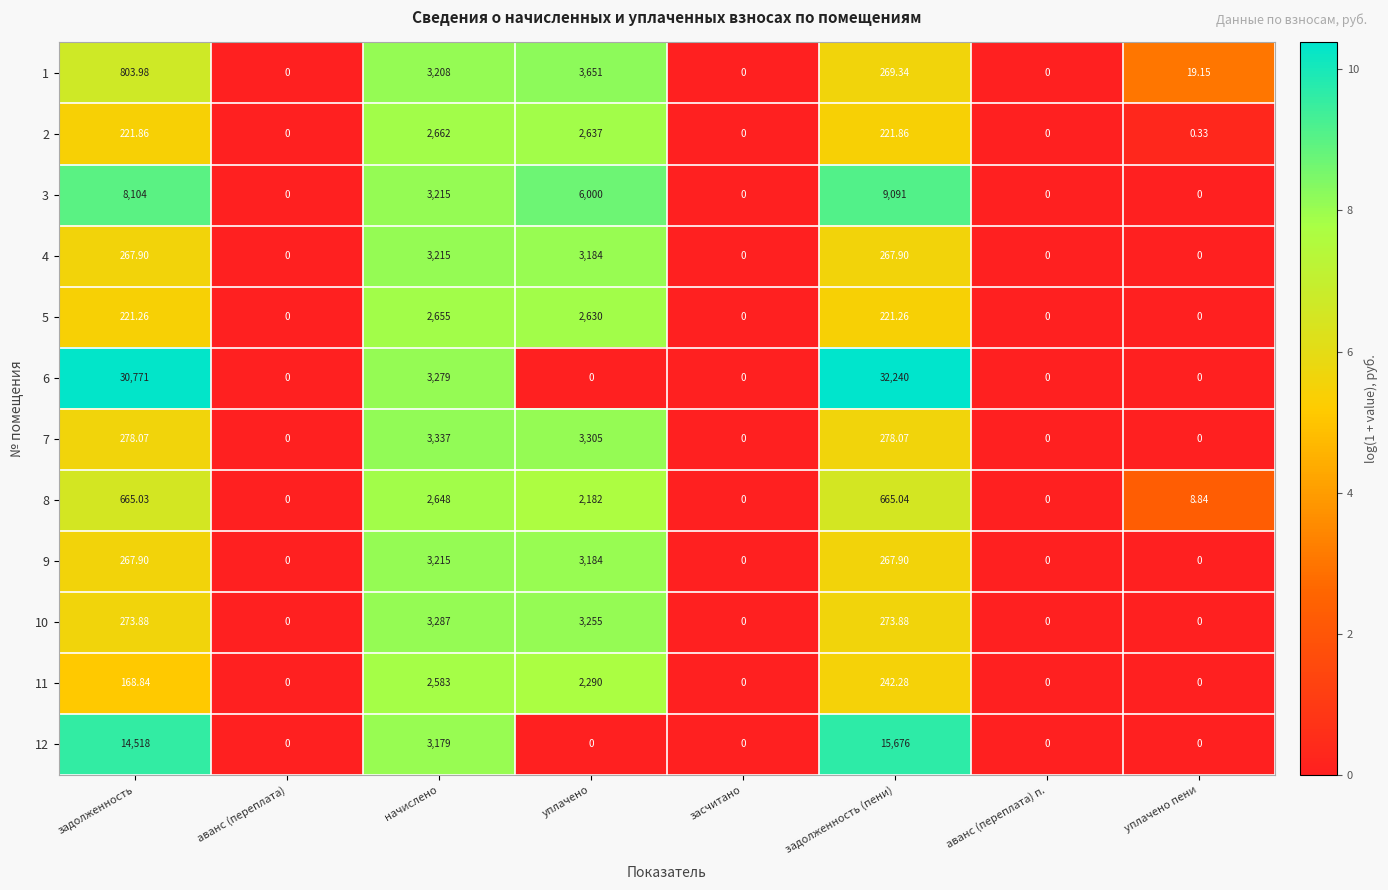

Is the value of 2 at задолженность greater than the value of 12 at задолженность?

No